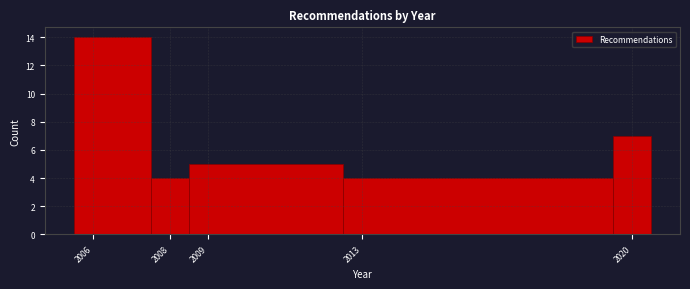

Over which range of the x-axis is the bar tallest?

2005.5 to 2007.5